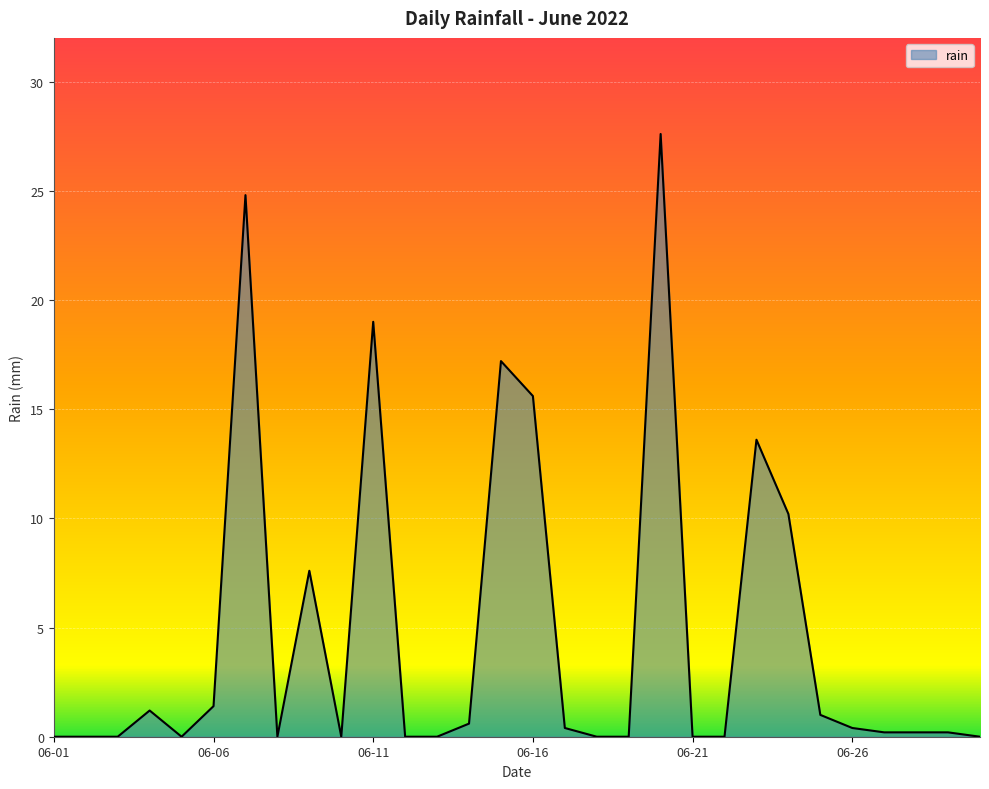

What is the maximum value shown in the chart?

27.6